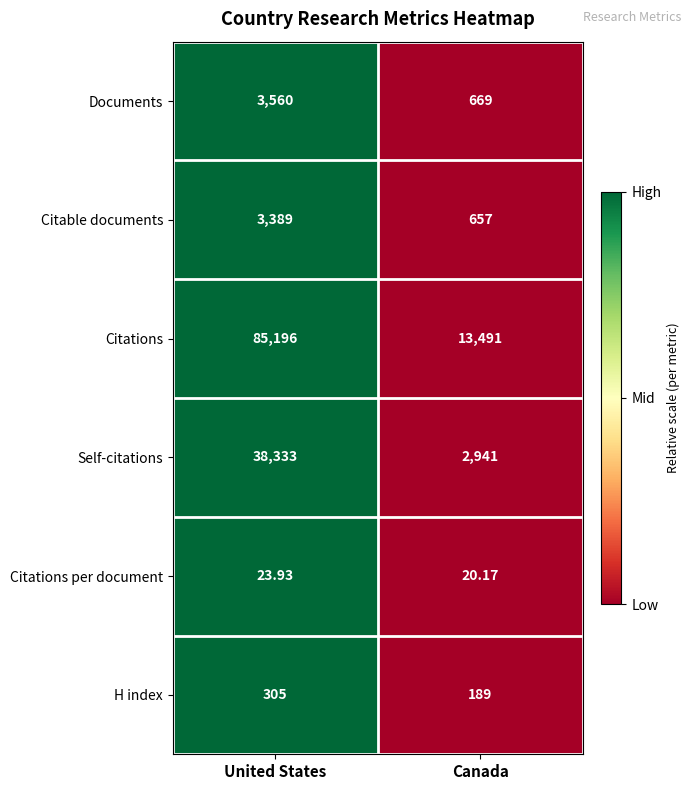

List the labels in order of H index value, largest first.

United States, Canada